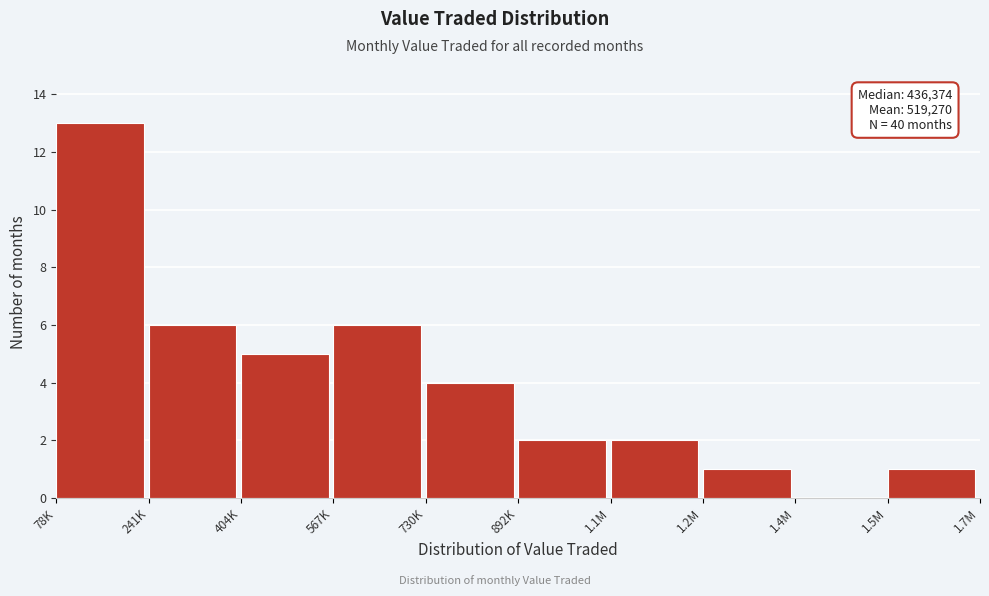

Reading left to right, transcribe all the data shown in this chart.

78K=13	241K=6	404K=5	567K=6	730K=4	892K=2	1.1M=2	1.2M=1	1.4M=0	1.5M=1